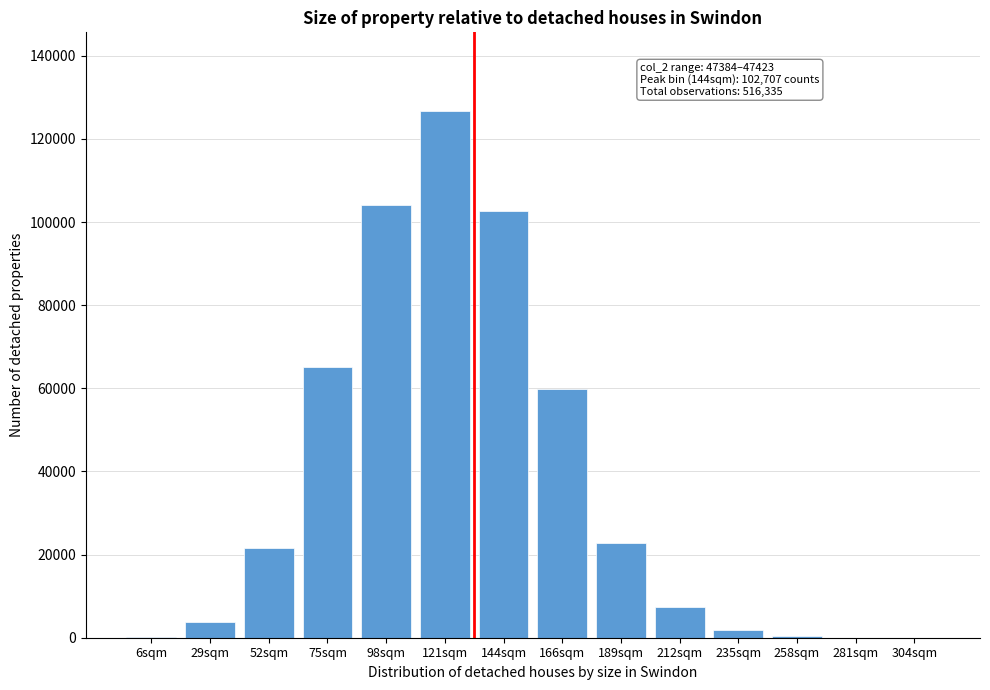

The value at 52sqm is 21547. True or false?

True